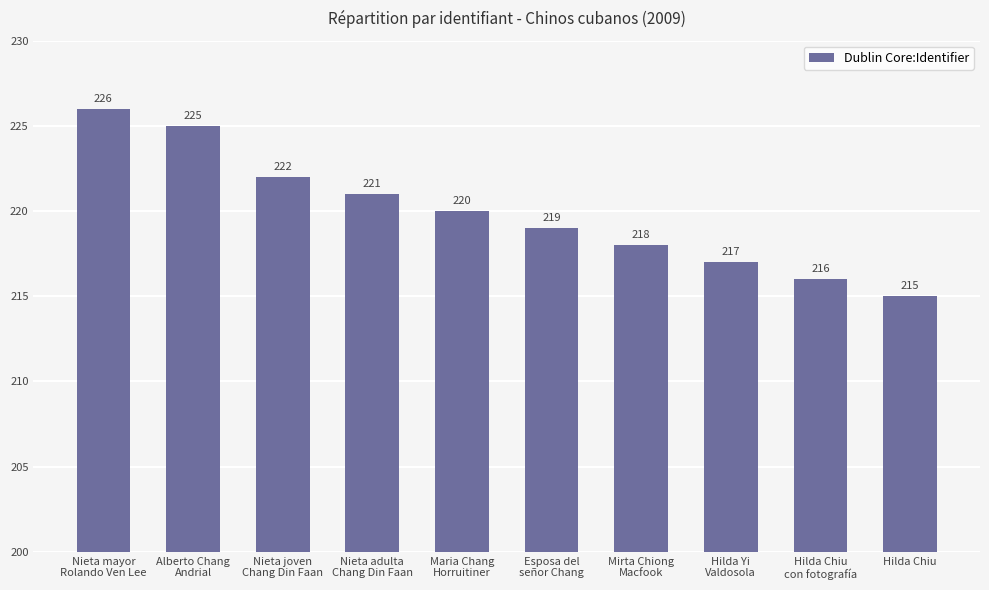

Which label corresponds to the smallest value in the chart?

Hilda Chiu